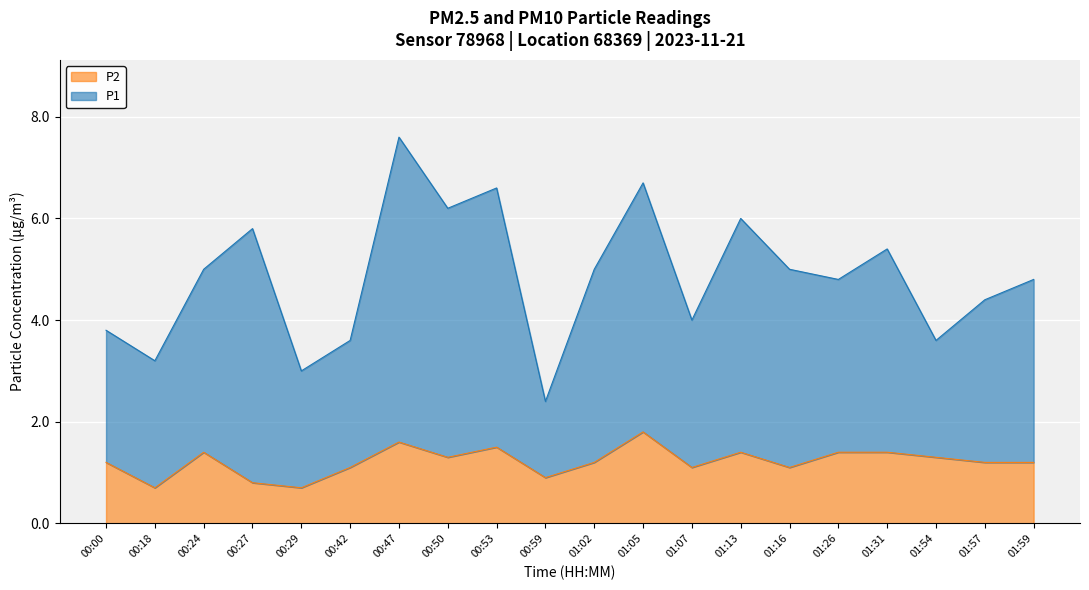

What is the difference between the P2 values at 01:54 and 00:53?

0.2